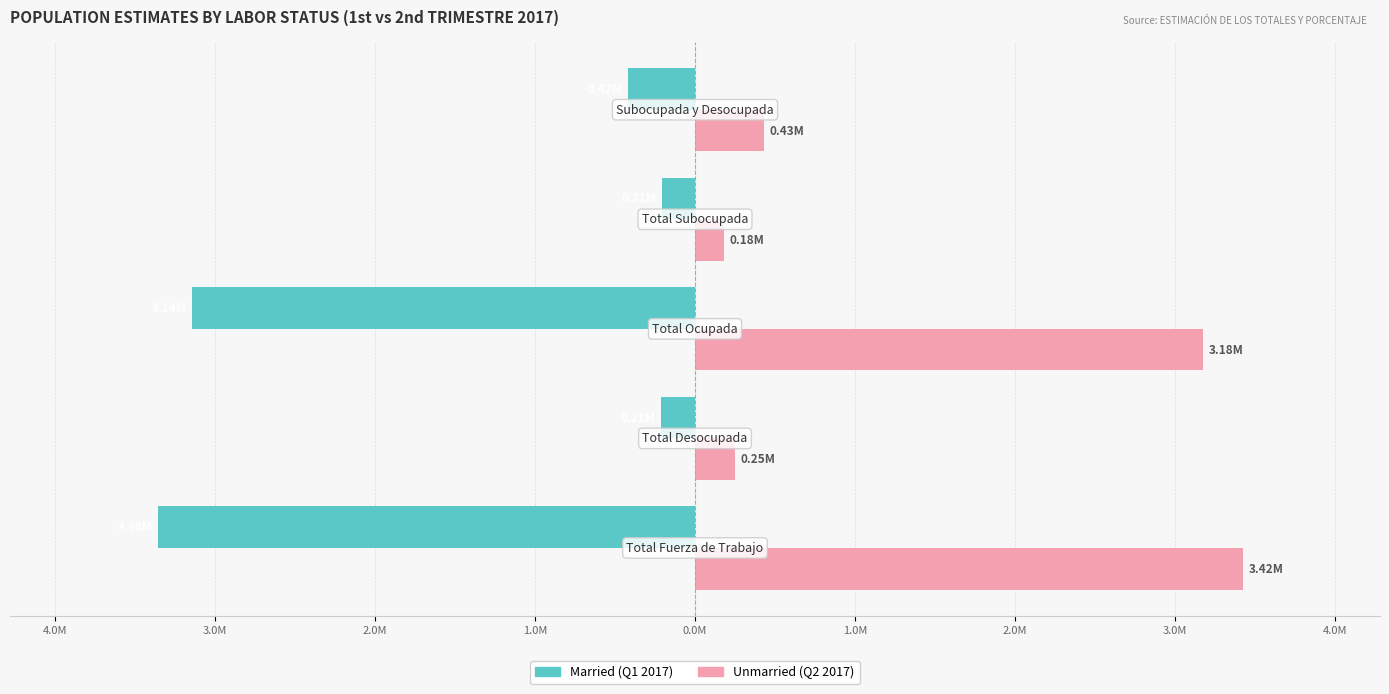

Is it true that Unmarried equals 258832 at 1.0M?

False